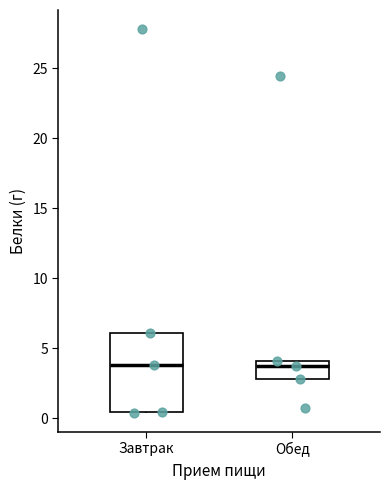

Comparing the boxes themselves (not the whiskers), which one is the tallest?

Завтрак